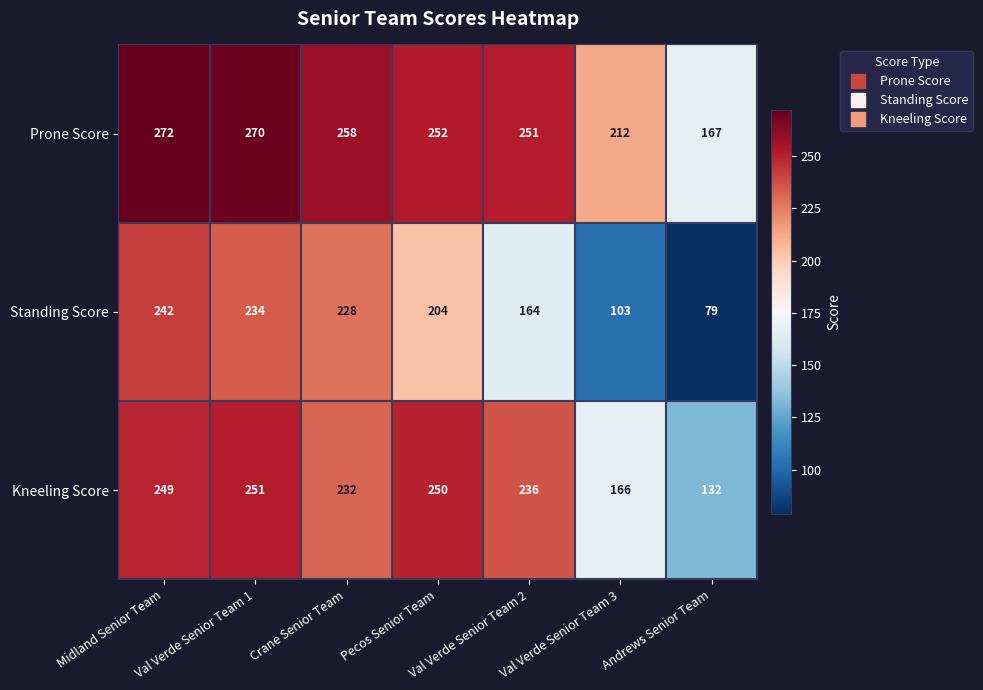

What is the difference between the second highest and second lowest values in the Prone Score series?

58